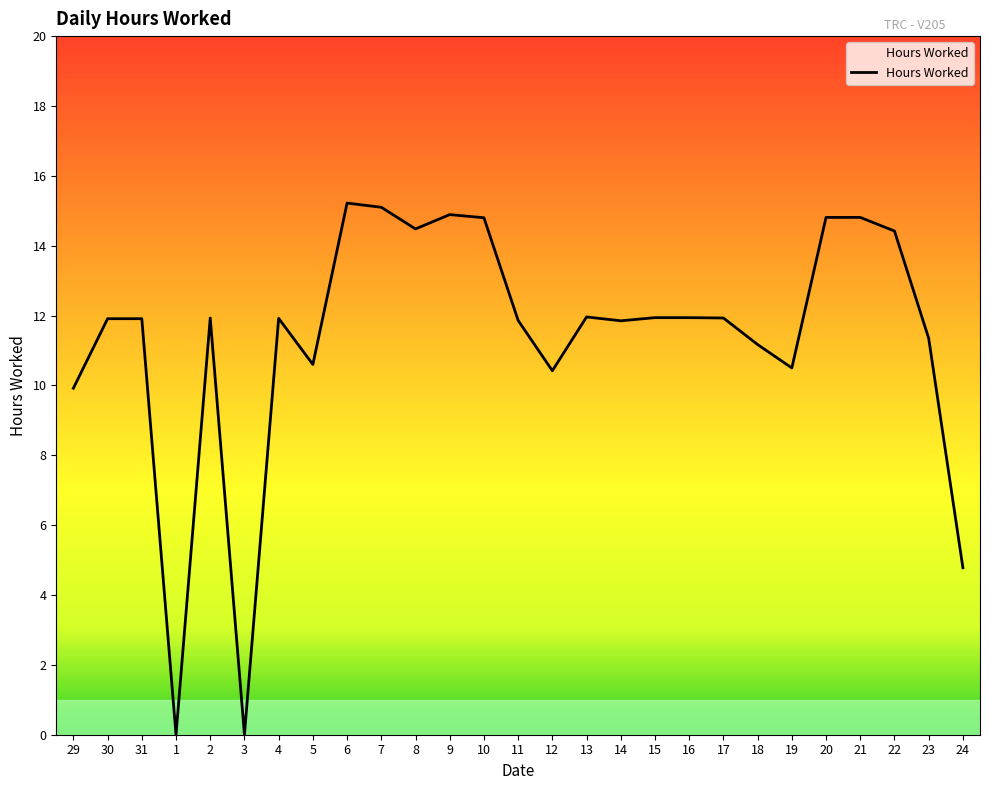

What value does the data have at 19?

10.5